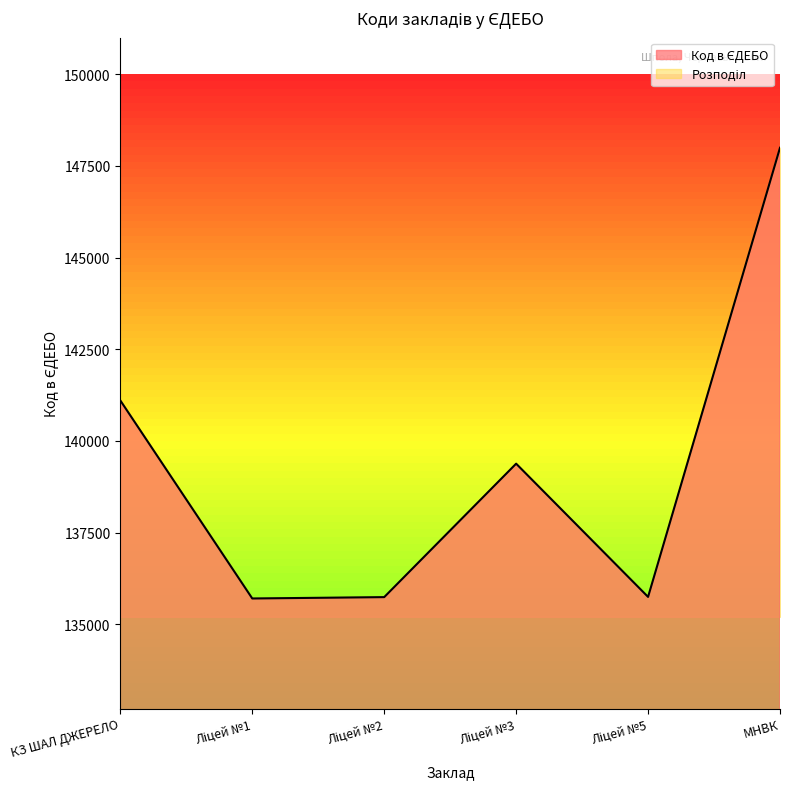

Where is the data nearest to the value 141850?

КЗ ШАЛ ДЖЕРЕЛО